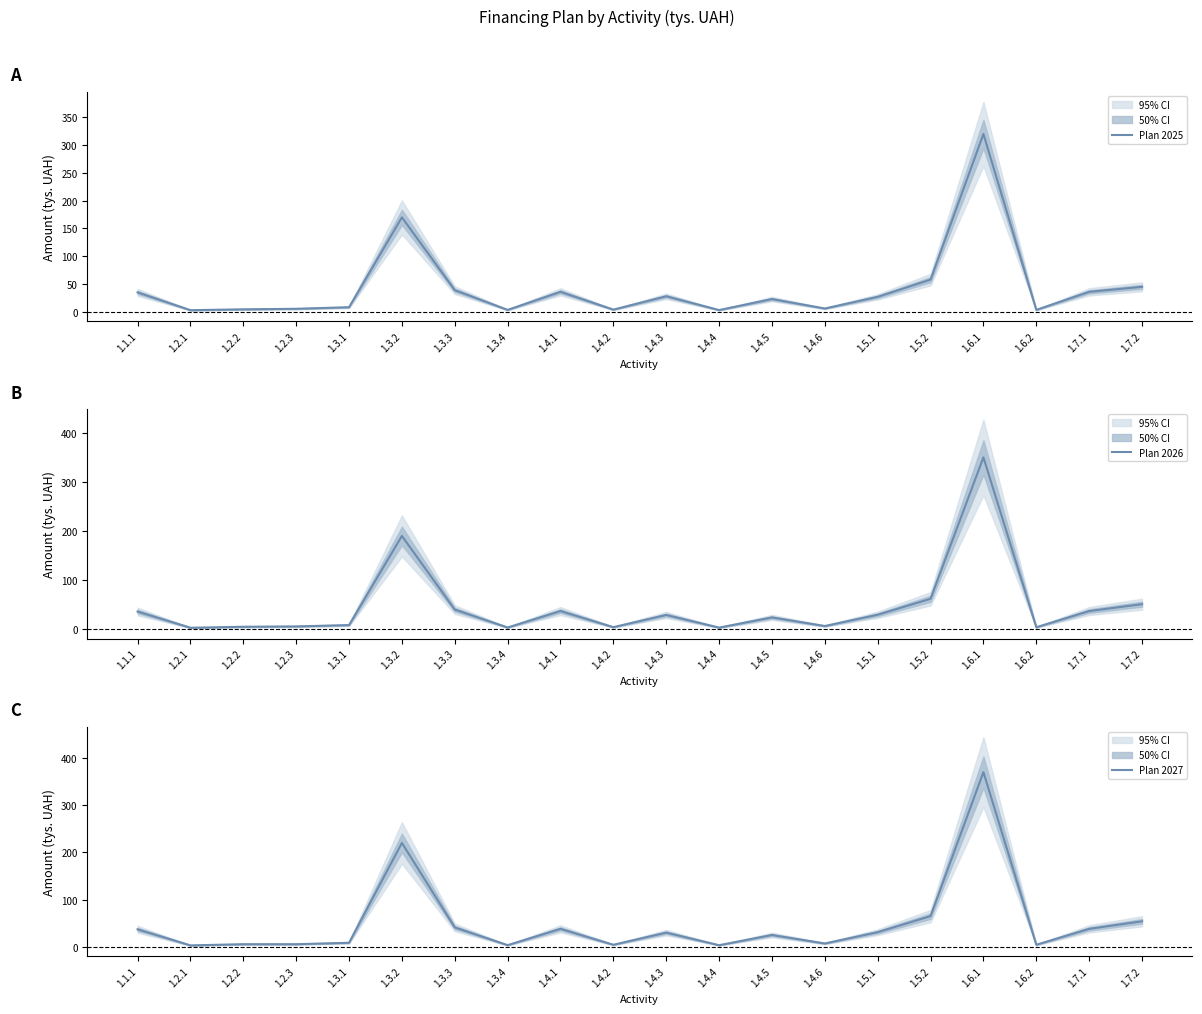

Count the number of categories in the chart.

20